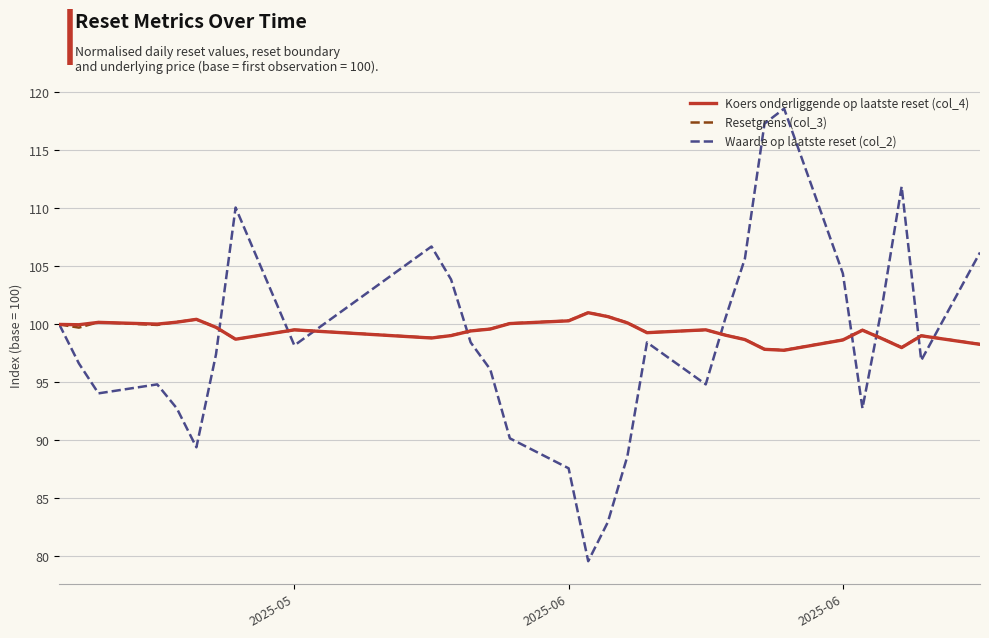

Which series has the widest spread of values?

Waarde op laatste reset (col_2)